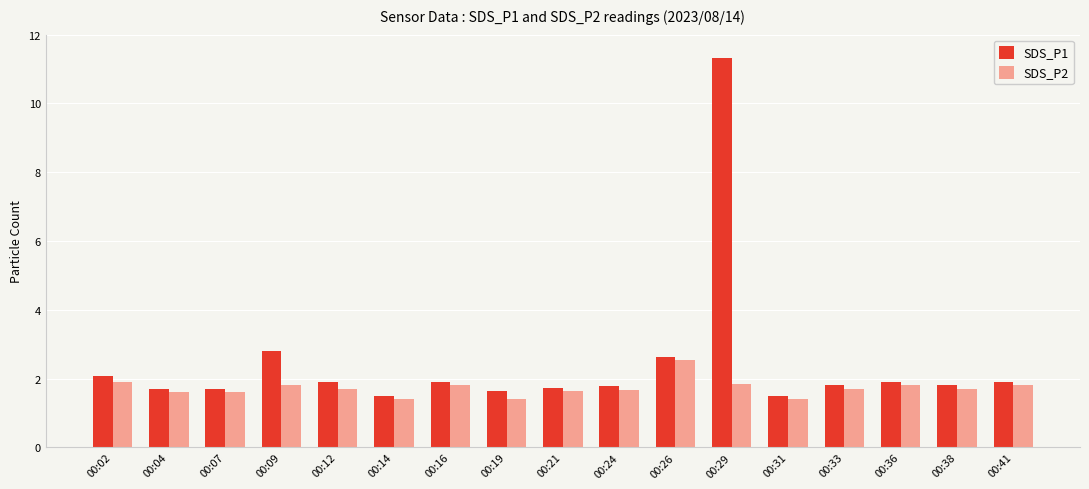

What is the total value across all series at 00:02?

4.0